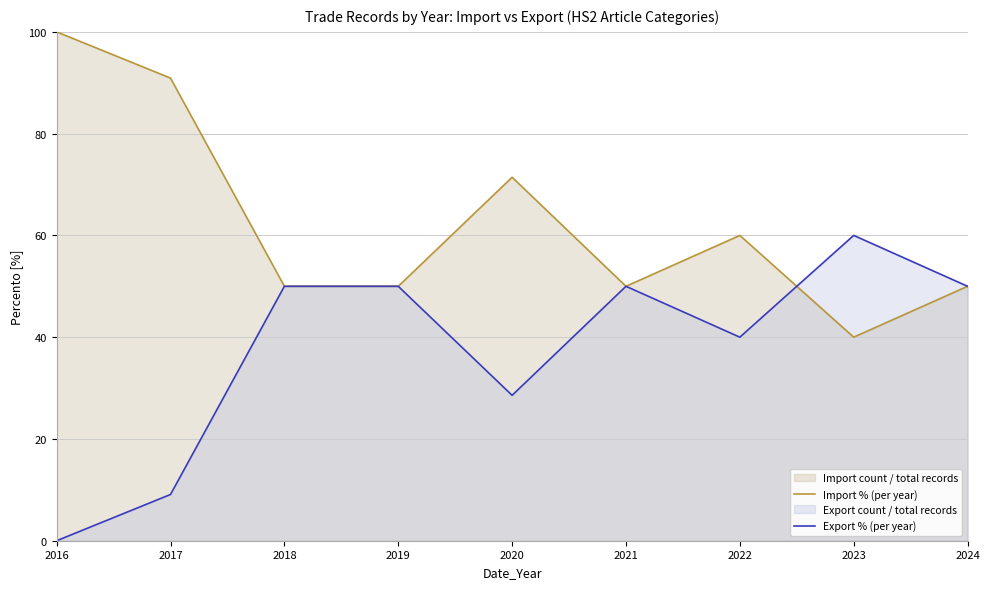

At which category is the sum across all series the highest?

2016